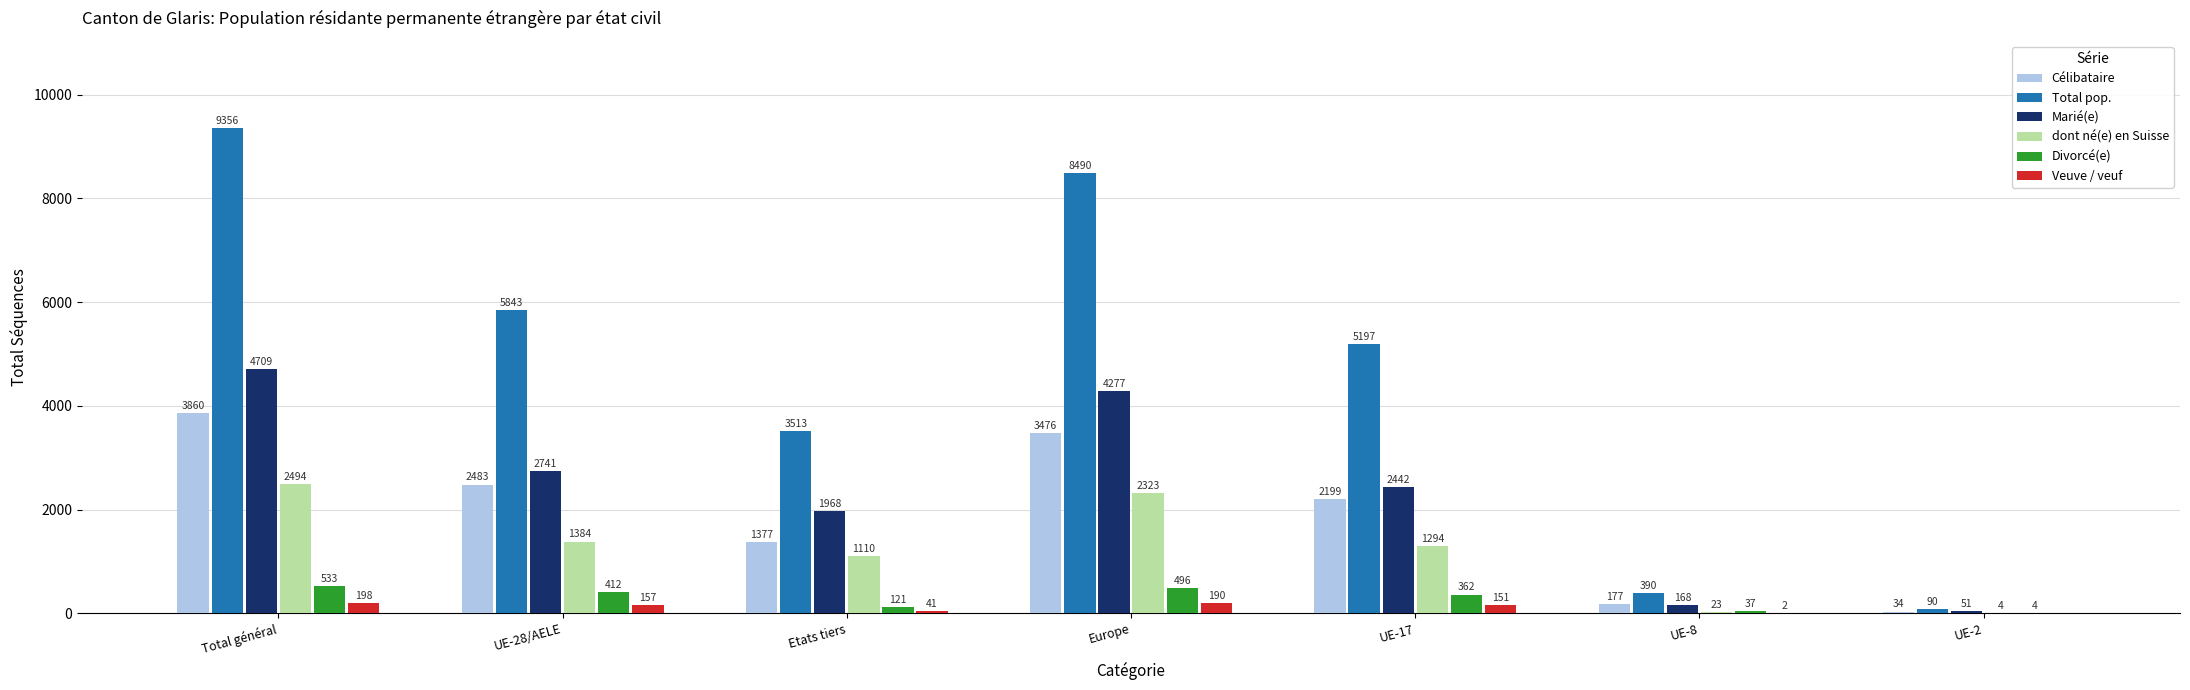

Which series changed the most between UE-17 and UE-8?

Total pop.